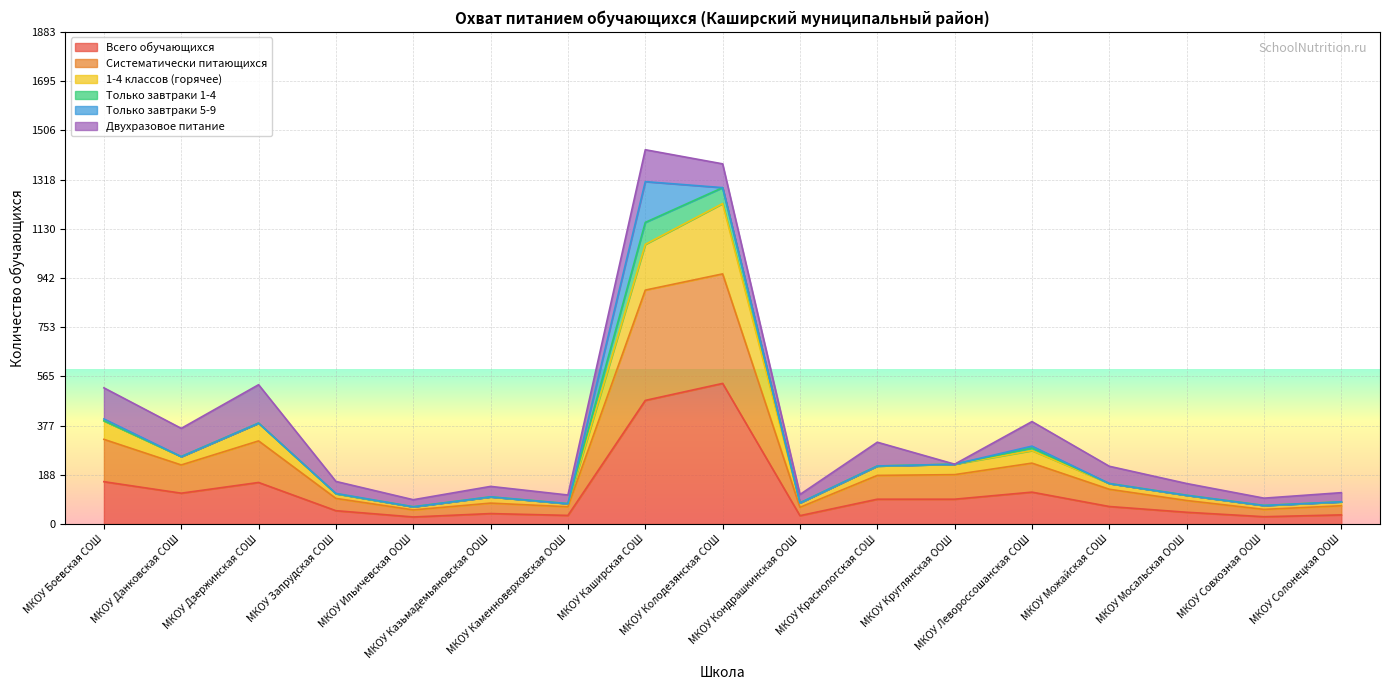

What is the maximum value for Всего обучающихся?

538